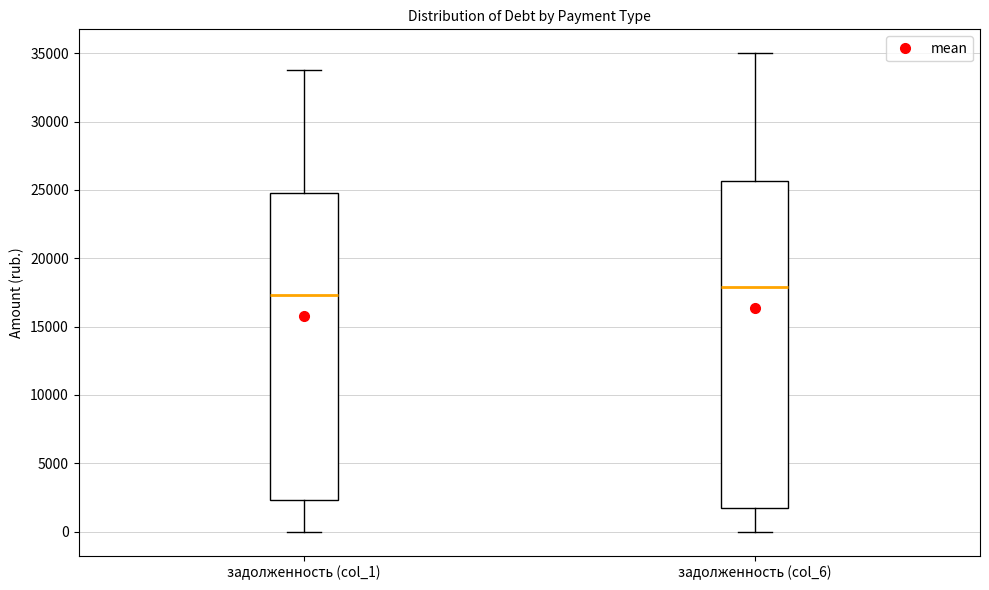

Reading left to right, transcribe this box plot: for each box, give where its median line is, the range the box spans, and where its two whiskers end, as read against the y-axis. The values are not printed on the chart, so give them approximately, as read against the axis.

задолженность (col_1): median 17500, box 2500 to 25000, whiskers 0 to 33500
задолженность (col_6): median 18000, box 1500 to 25500, whiskers 0 to 35000